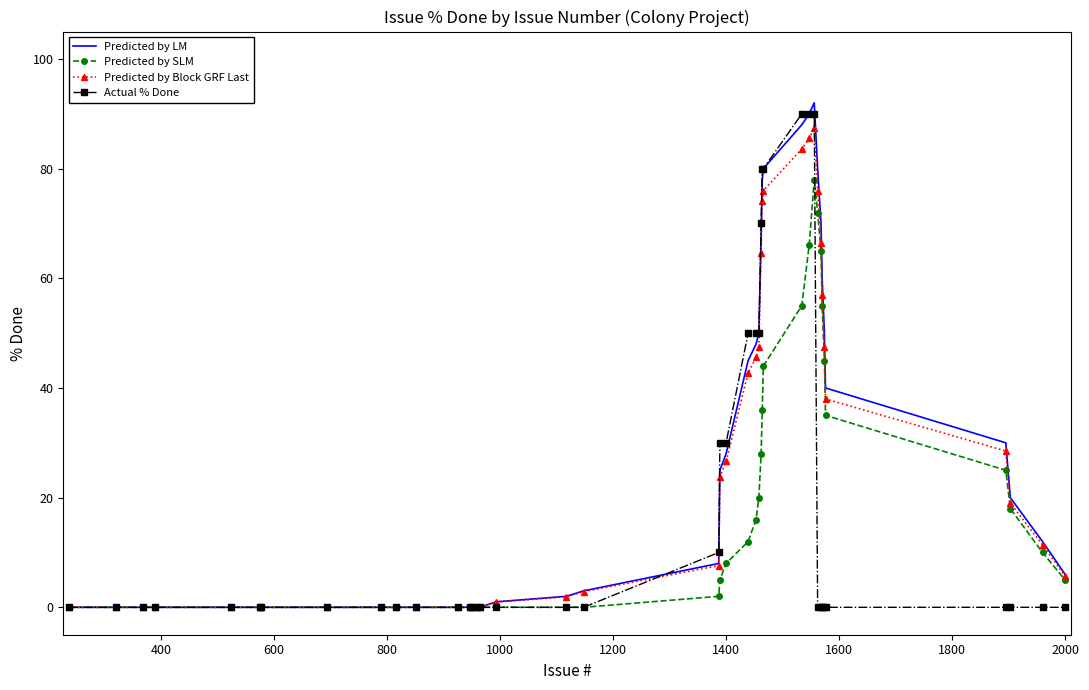

What is the maximum value for Predicted by LM?

92.0